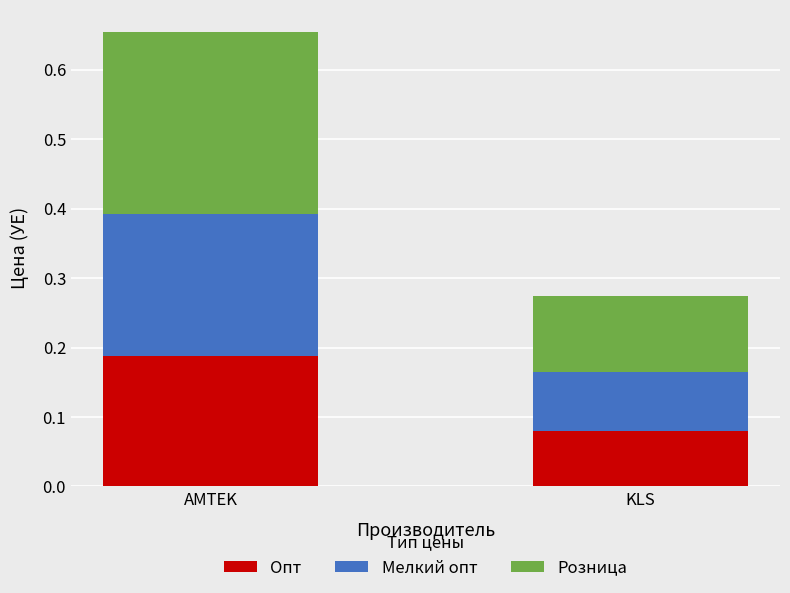

What is the total value across all series at AMTEK?

0.7